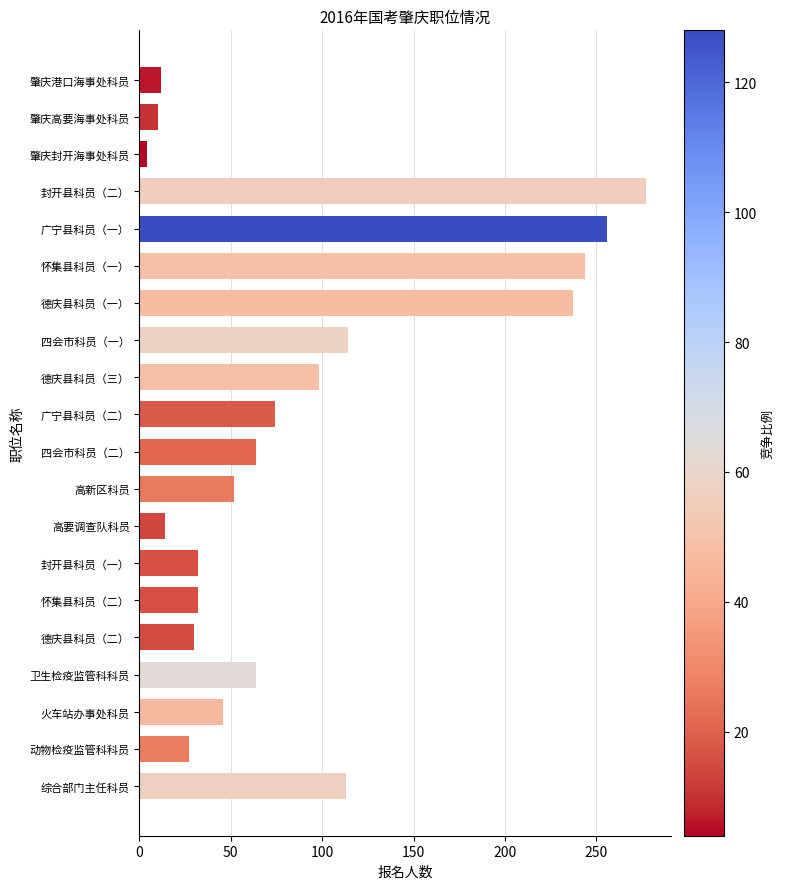

Which has a higher value, 怀集县科员（二） or 肇庆封开海事处科员?

怀集县科员（二）